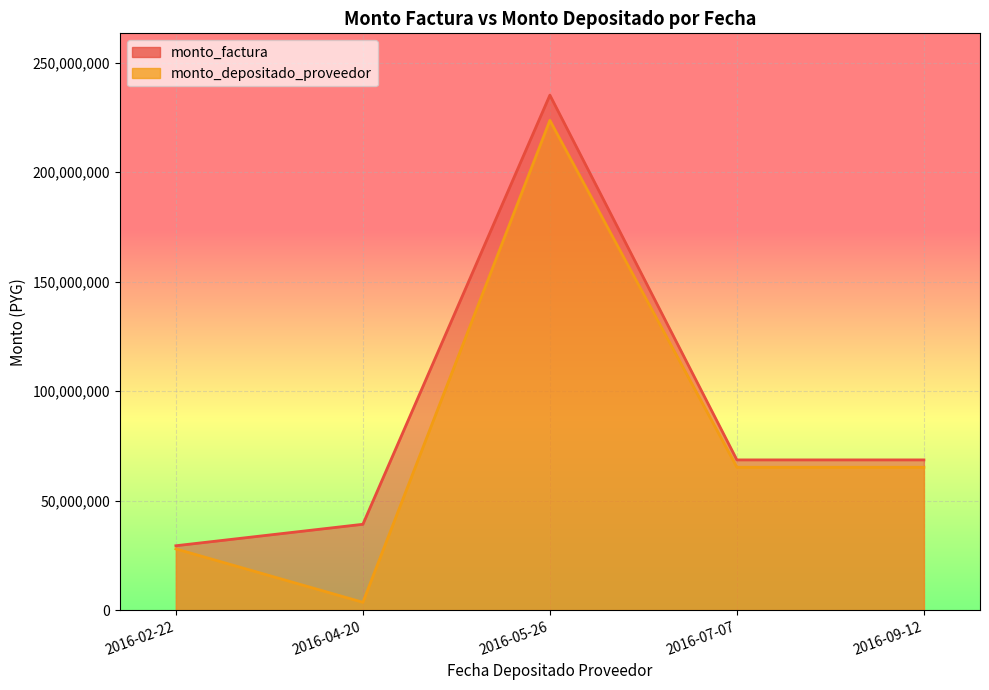

Does the chart display data point markers on the line(s)?

No